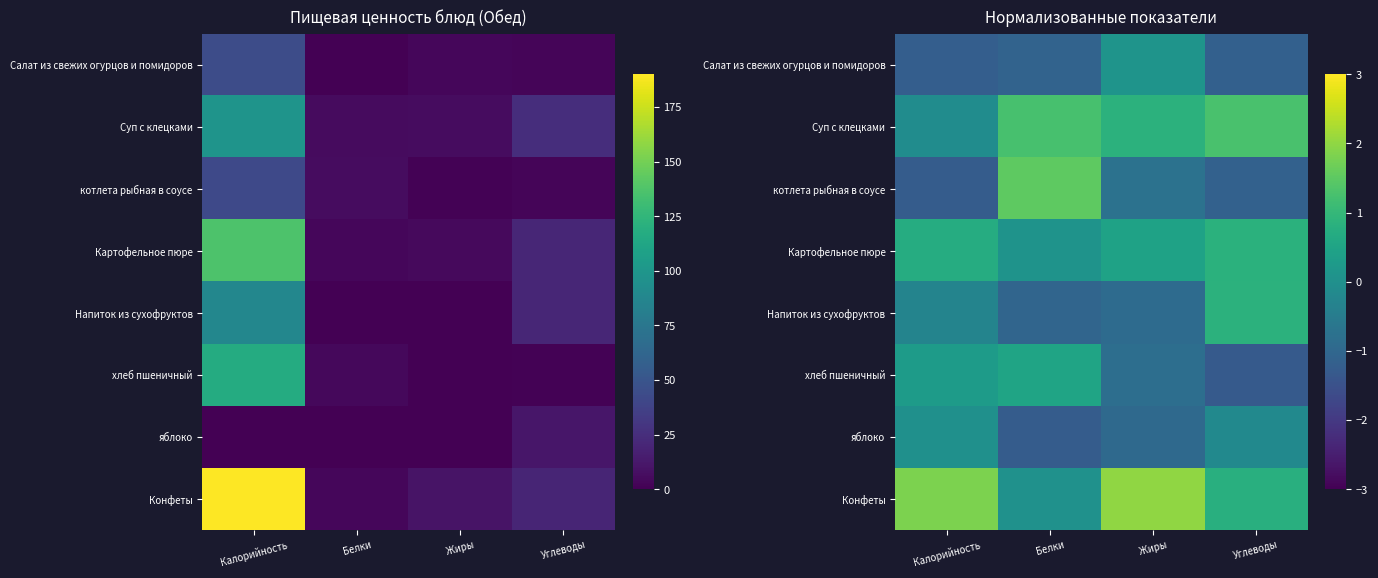

What is the difference between the highest and lowest values at Жиры?

3.0